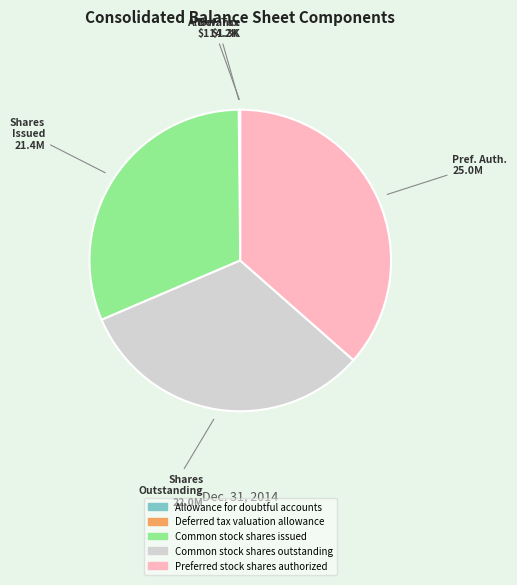

Is there a majority slice in this chart?

No